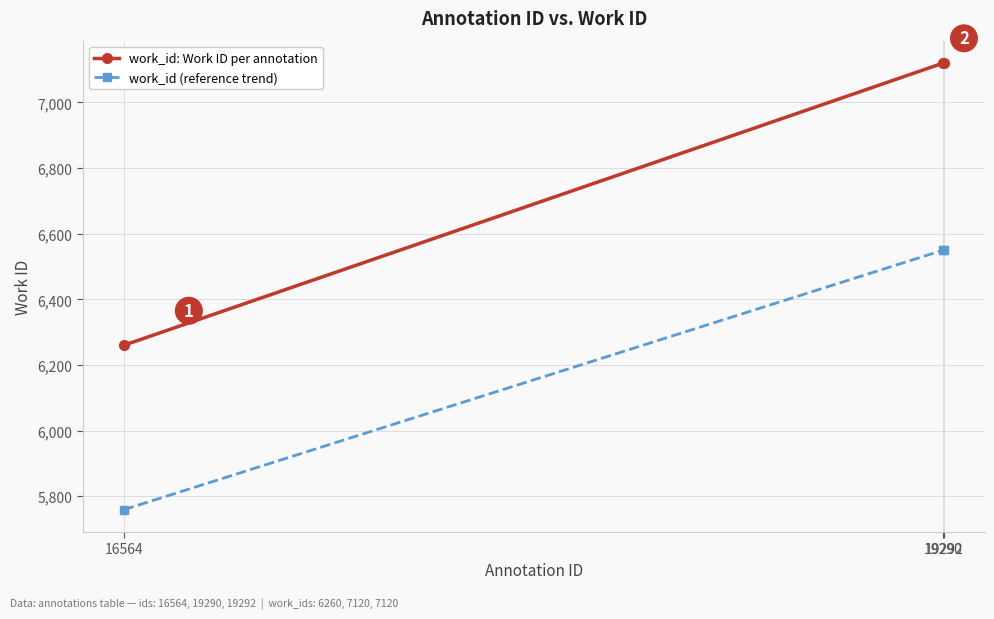

List the series in order of their peak value, lowest first.

work_id (reference trend), work_id: Work ID per annotation